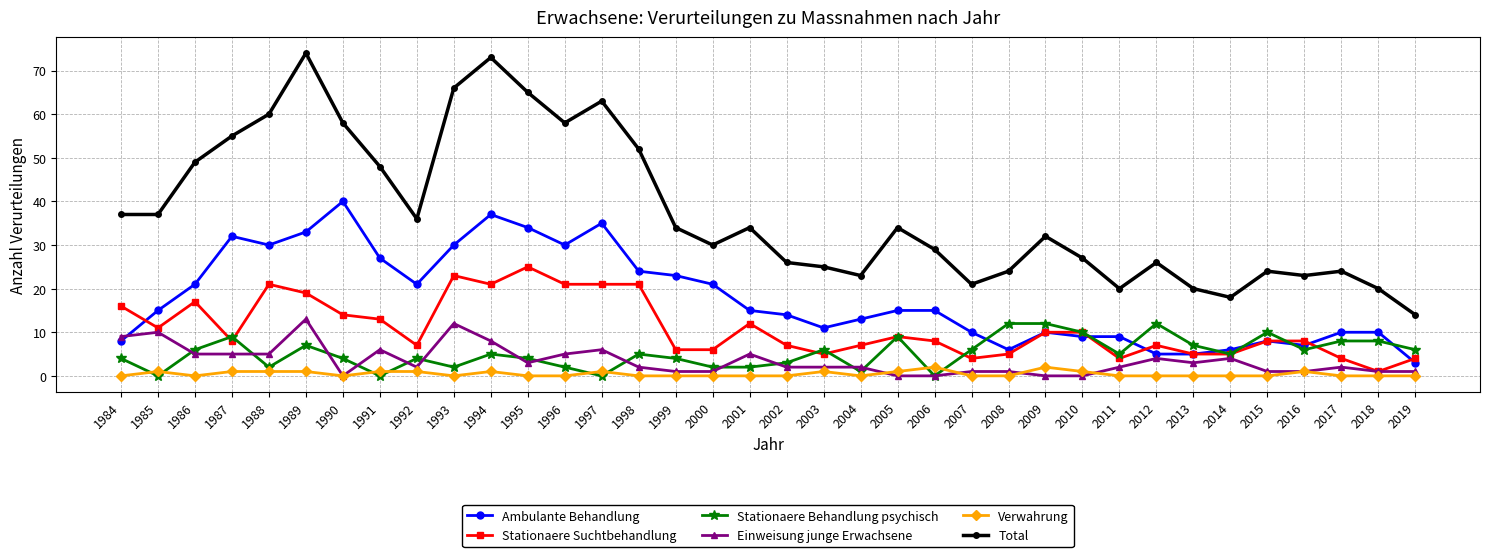

In Total, how many points are higher than both neighbors (excluding endpoints)?

9